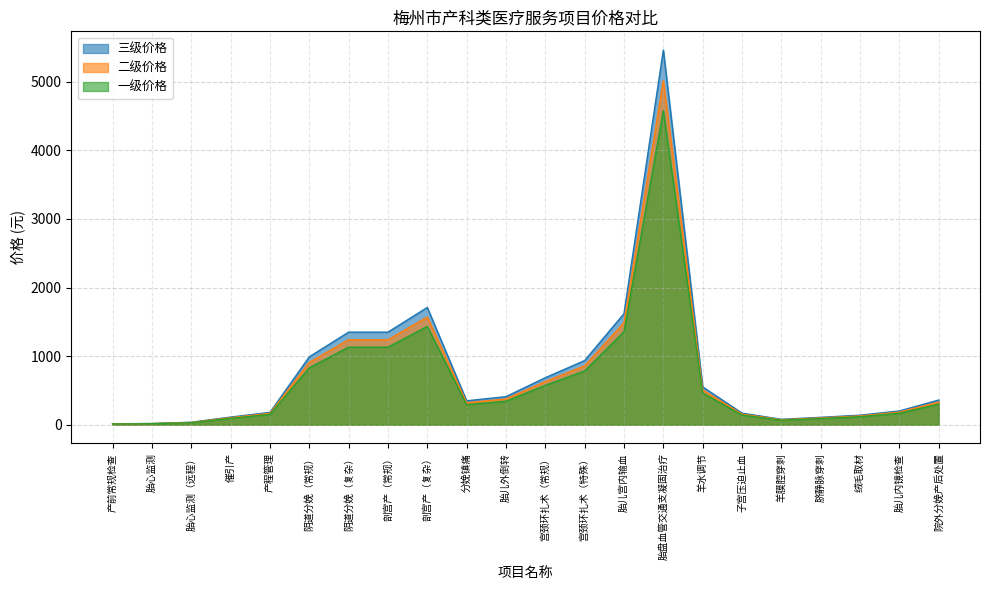

True or false: 二级价格 has a value of 6.9 at 胎心监测（远程）.

False